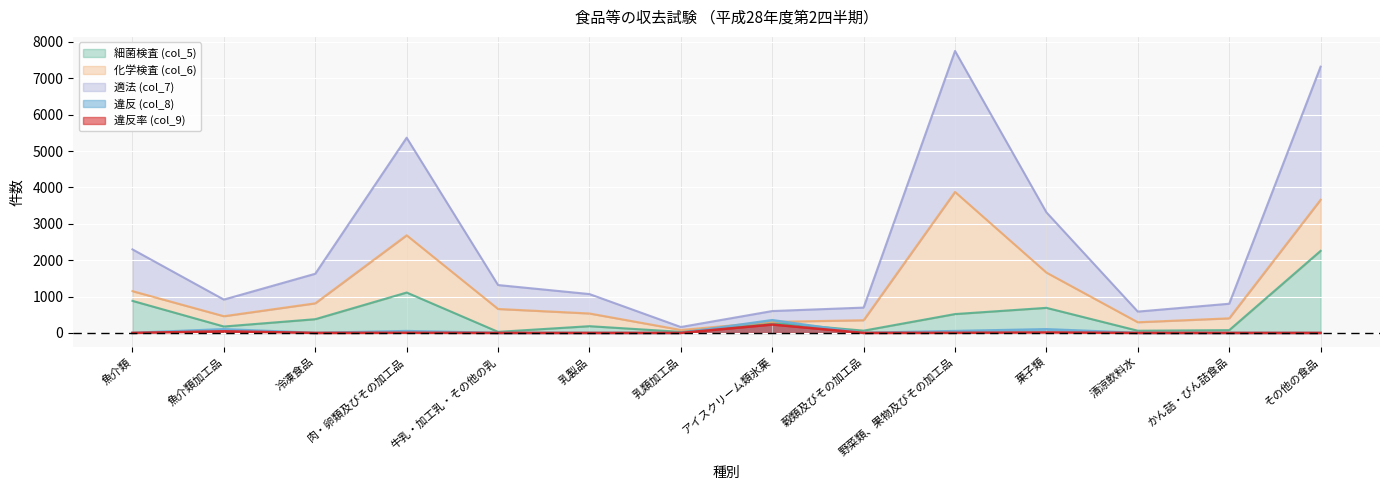

True or false: 違反率 (col_9) and 違反 (col_8) cross at least once.

False